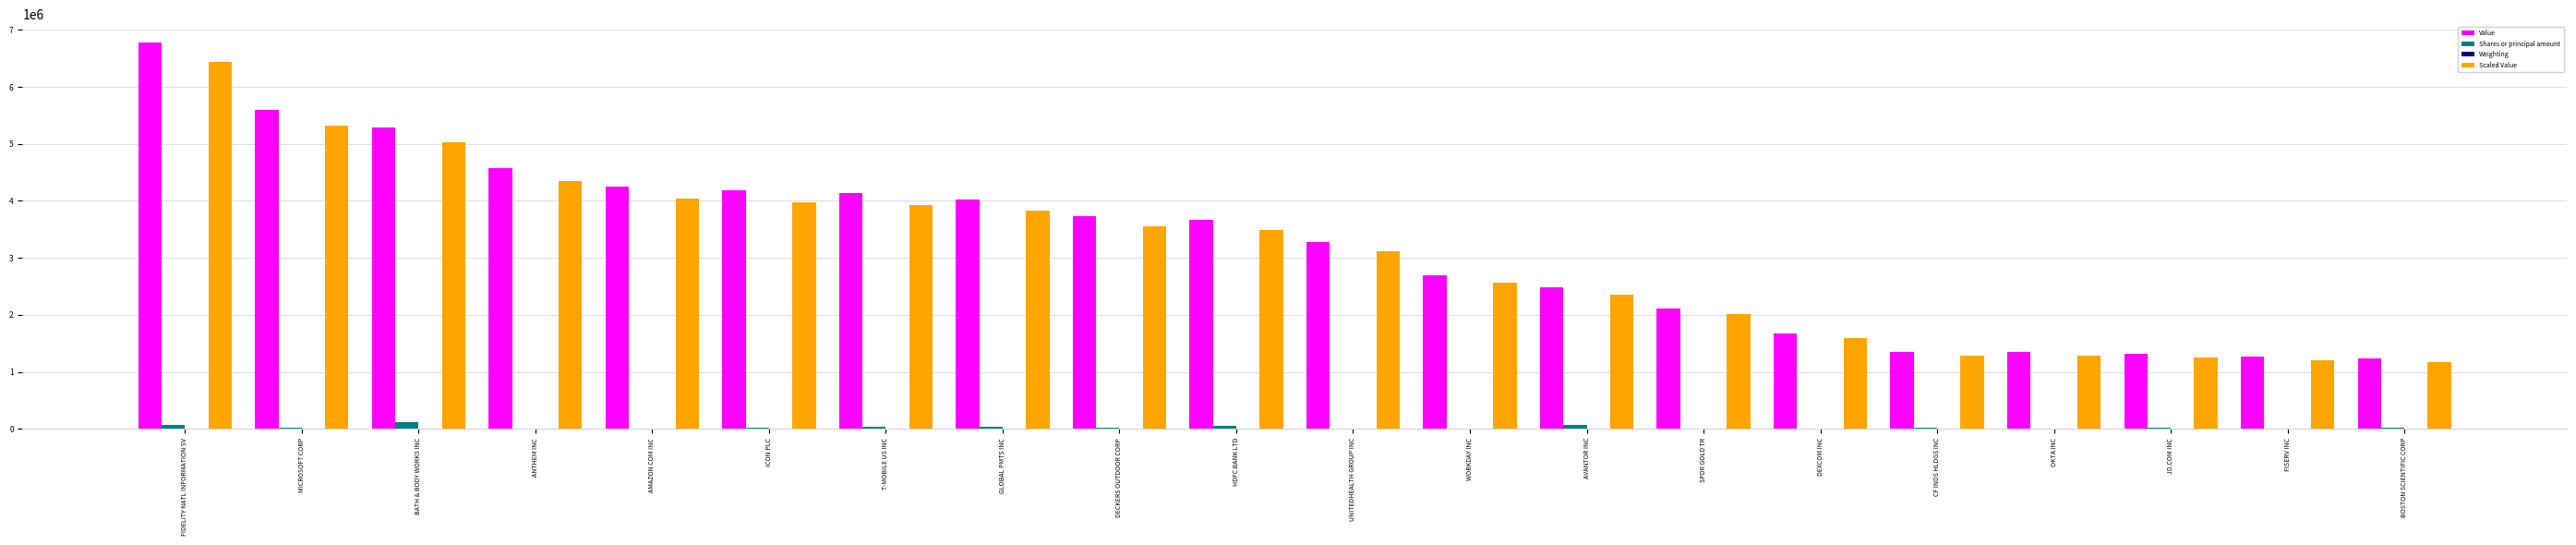

What is the greatest value displayed?

6778000.0